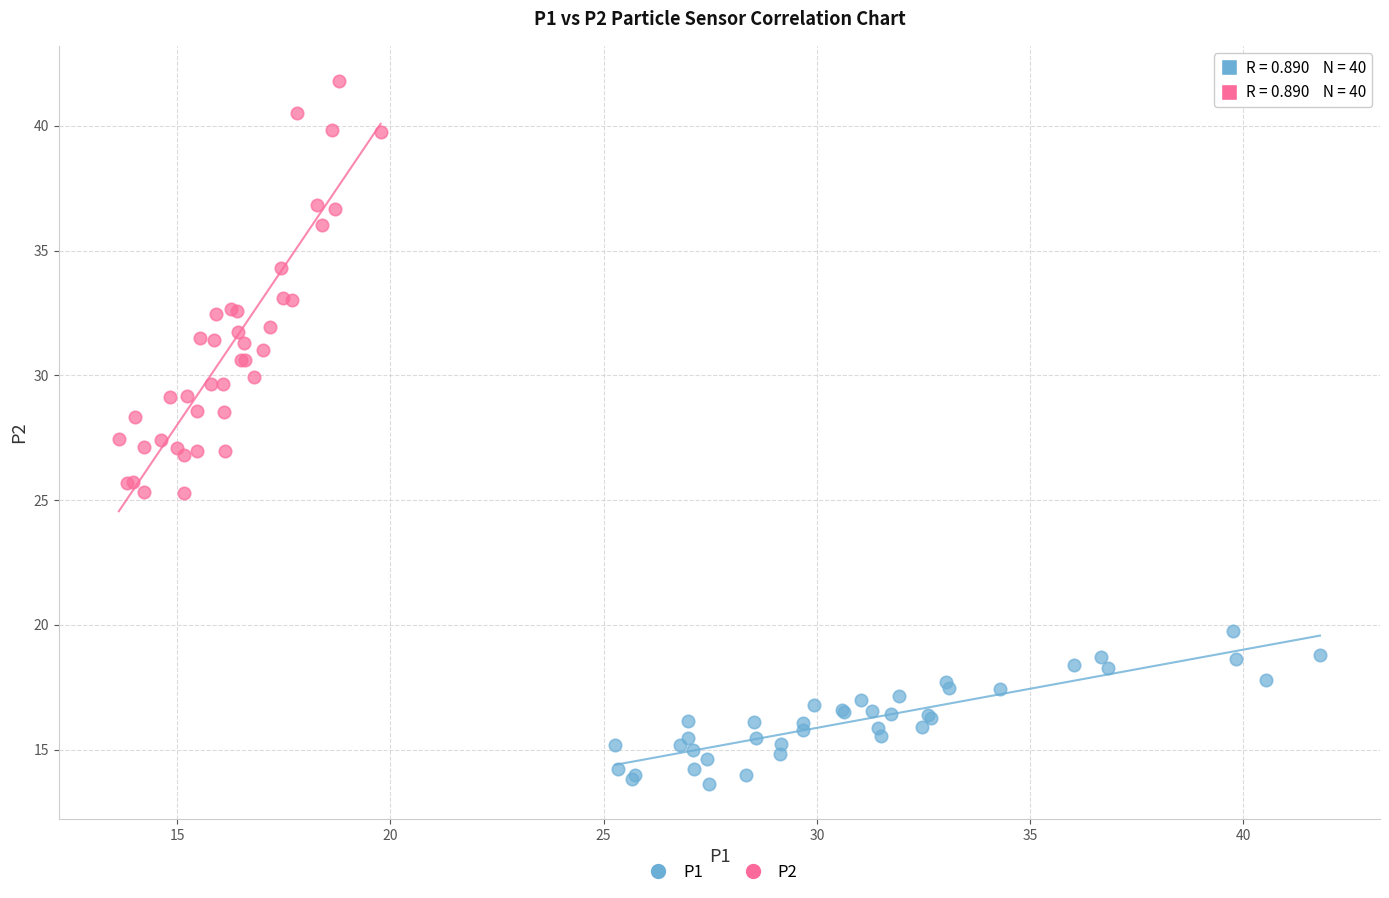

What are all the series names shown in the legend?

P1, P2